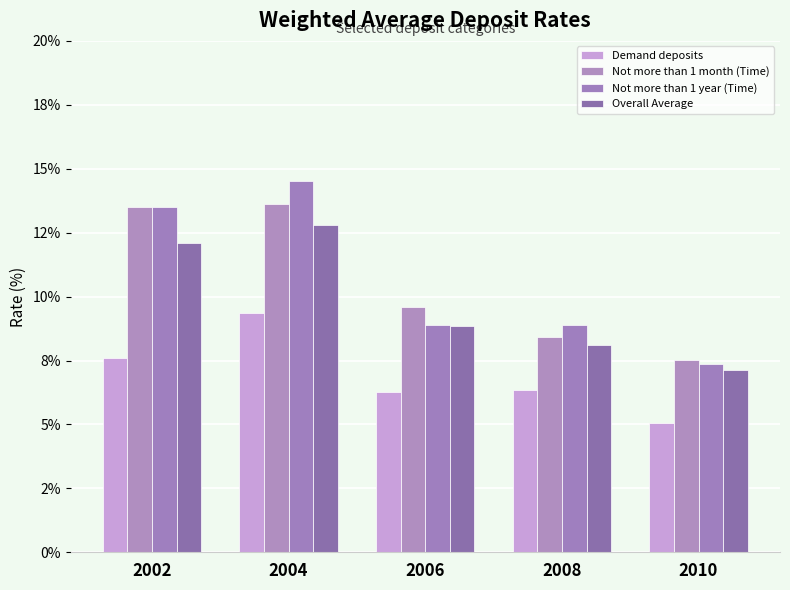

Reading left to right, list all the values displayed in this chart.

Demand deposits: 2002=7.6	2004=9.3	2006=6.3	2008=6.3	2010=5.1
Not more than 1 month (Time): 2002=13.5	2004=13.6	2006=9.6	2008=8.4	2010=7.5
Not more than 1 year (Time): 2002=13.5	2004=14.5	2006=8.9	2008=8.9	2010=7.3
Overall Average: 2002=12.1	2004=12.8	2006=8.9	2008=8.1	2010=7.1